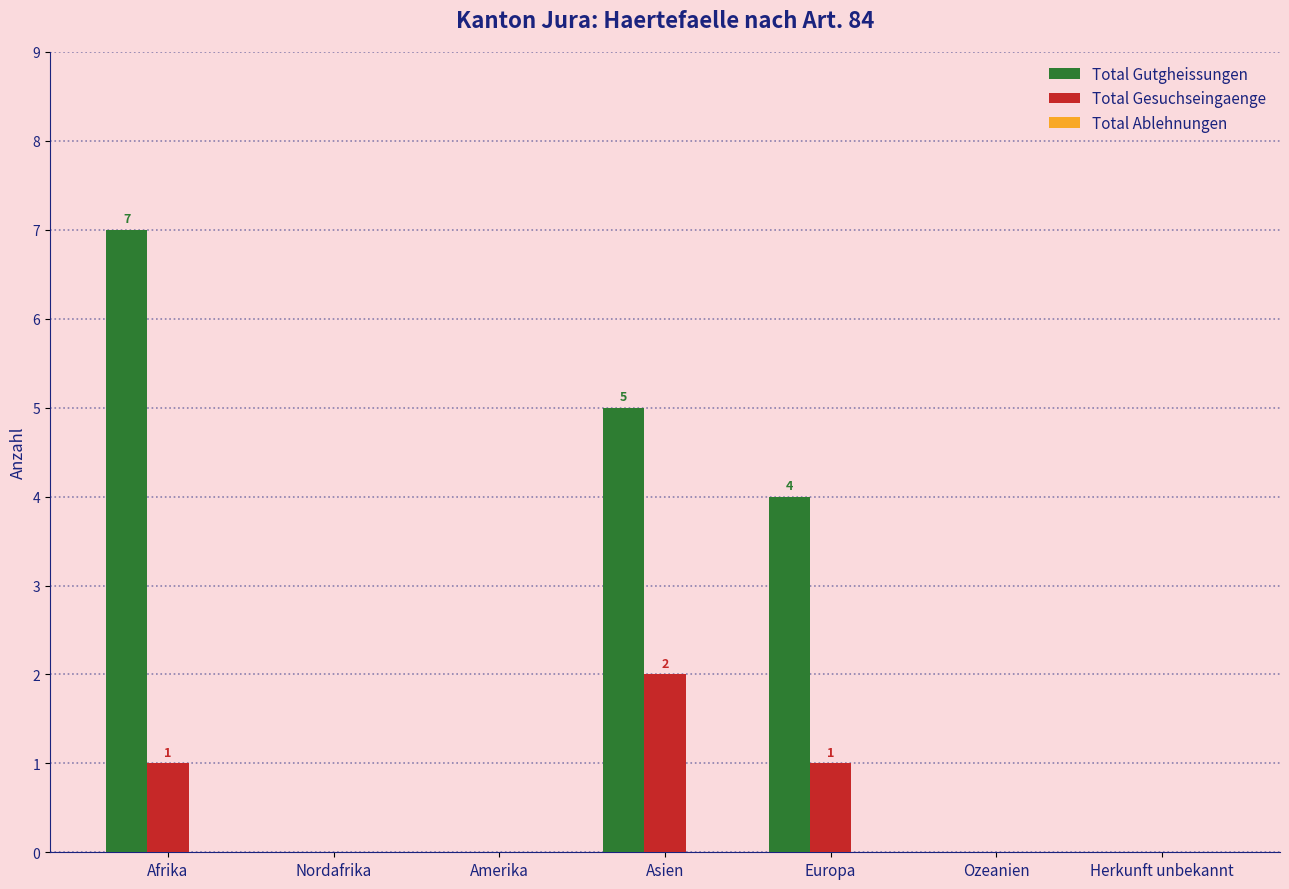

Does the chart contain stacked bars?

No